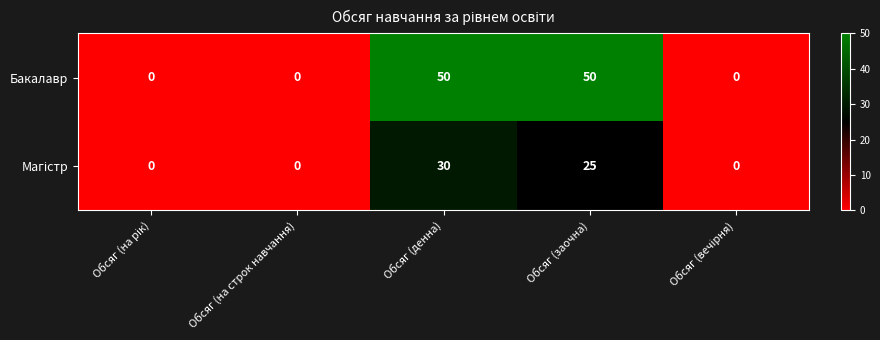

Which series has the widest spread of values?

Бакалавр